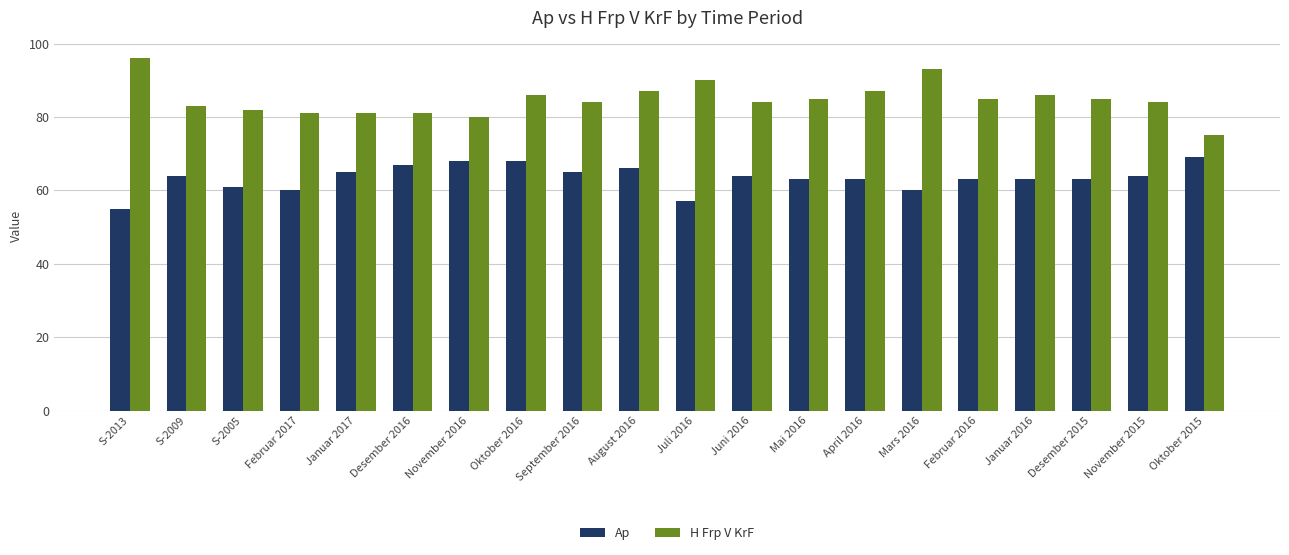

How many data points does each series have?

20